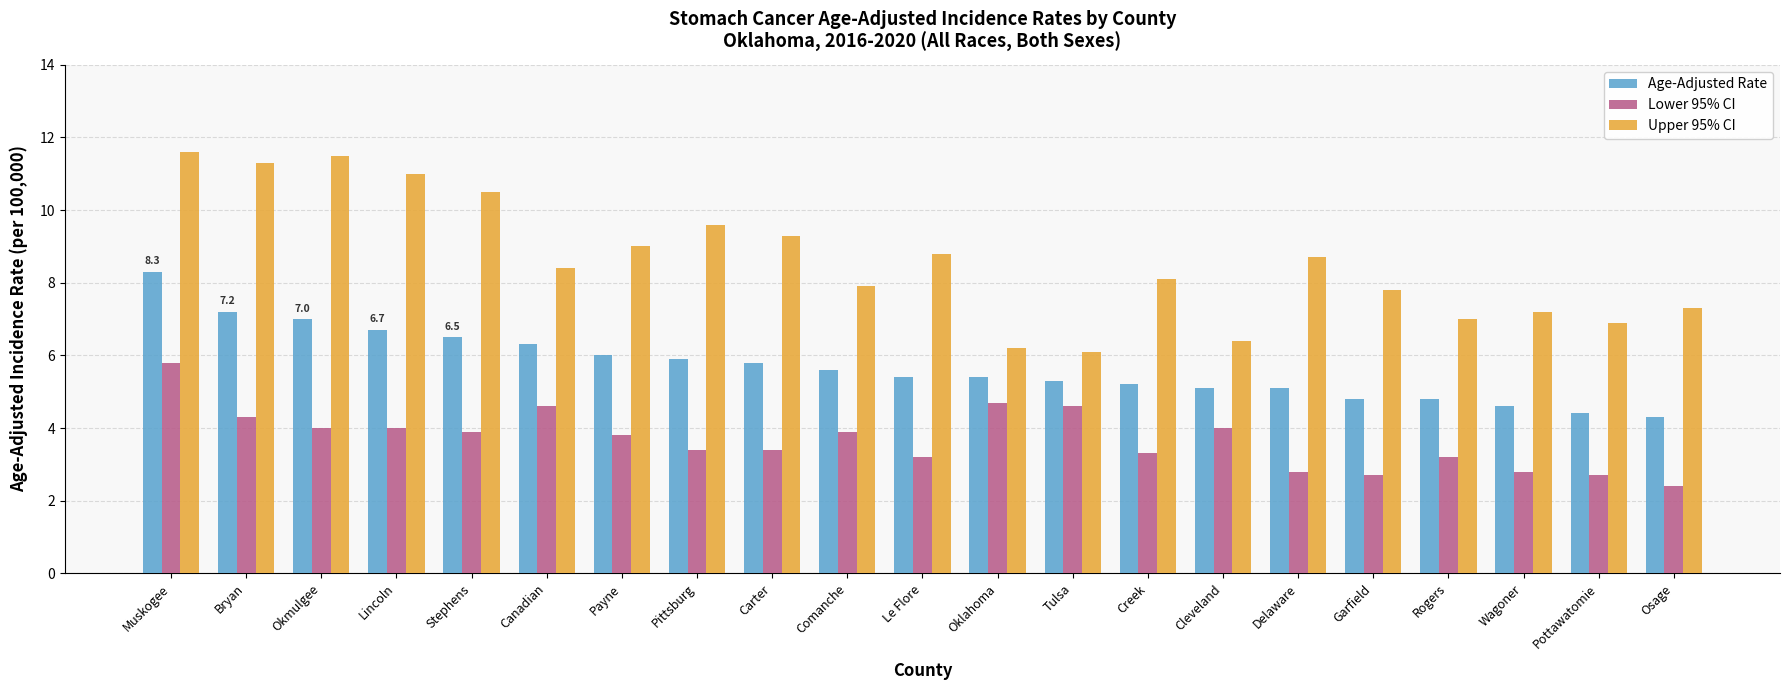

Where does the Upper 95% CI series first go above 8?

Muskogee